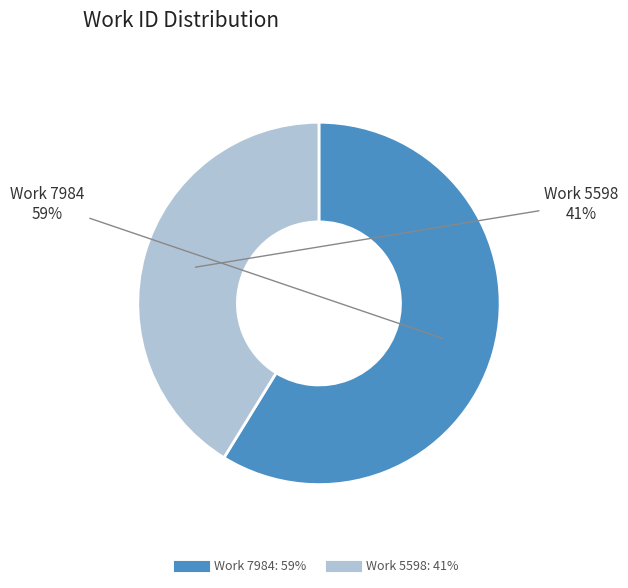

To the nearest percent, what is the average slice percentage?

50%